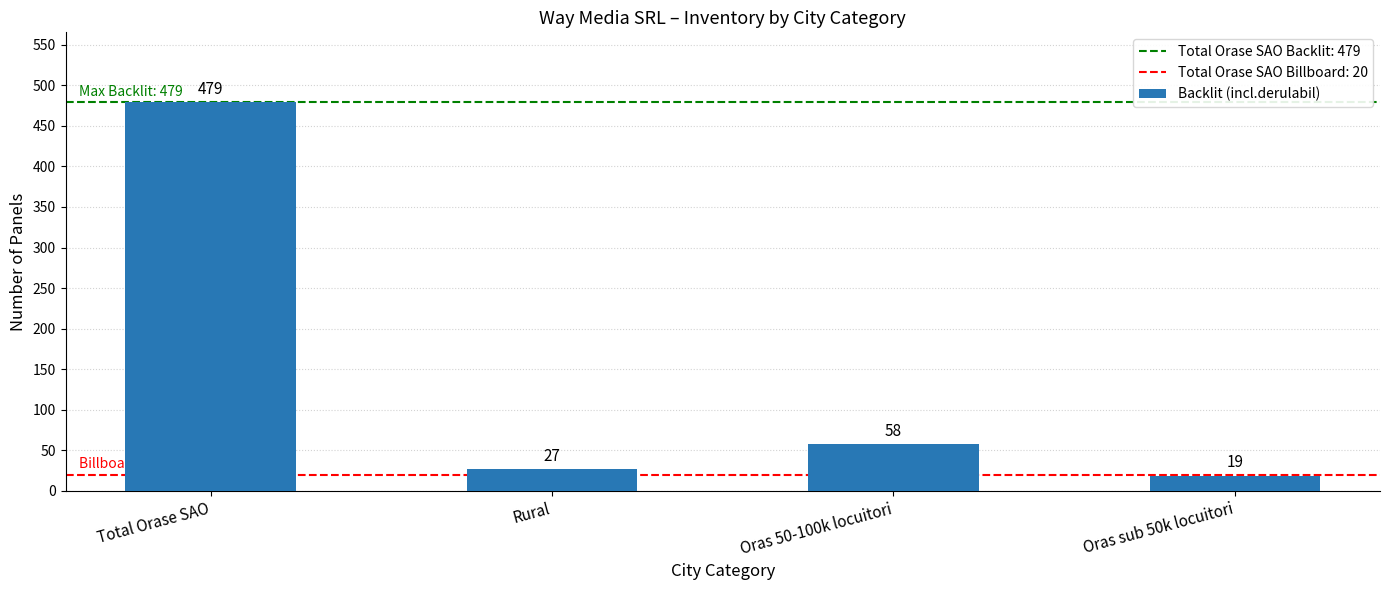

Reading right to left, list all the values displayed in this chart.

Oras sub 50k locuitori=19	Oras 50-100k locuitori=58	Rural=27	Total Orase SAO=479